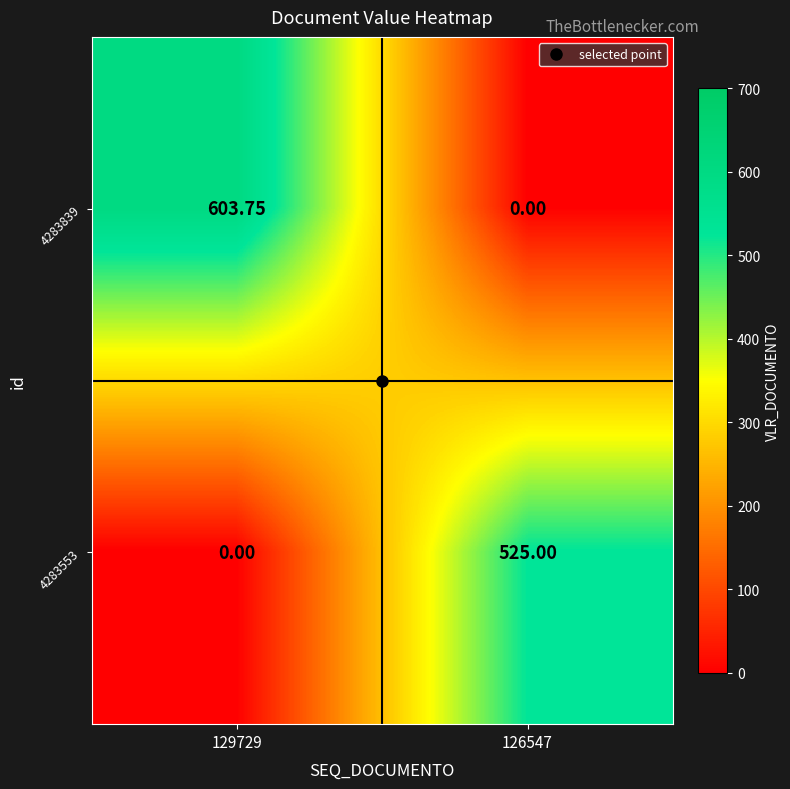

Is the value of 4283839 at 129729 greater than the value of 4283553 at 129729?

Yes